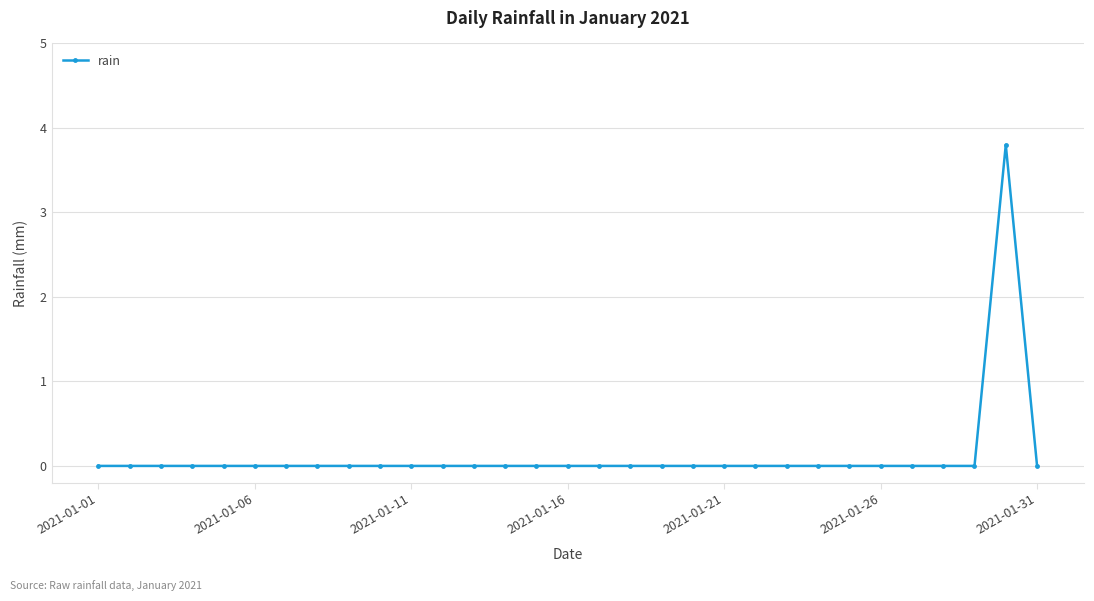

What is the sum of all values?

3.8